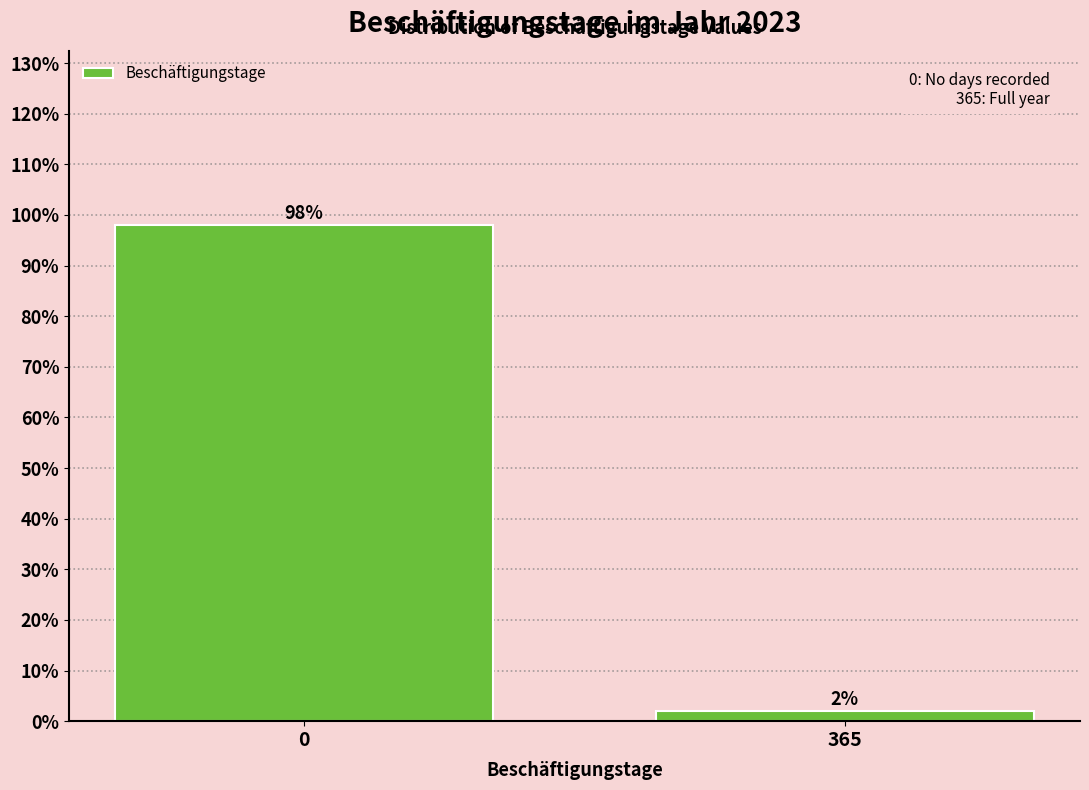

Reading left to right, extract all data points from this chart.

98	2